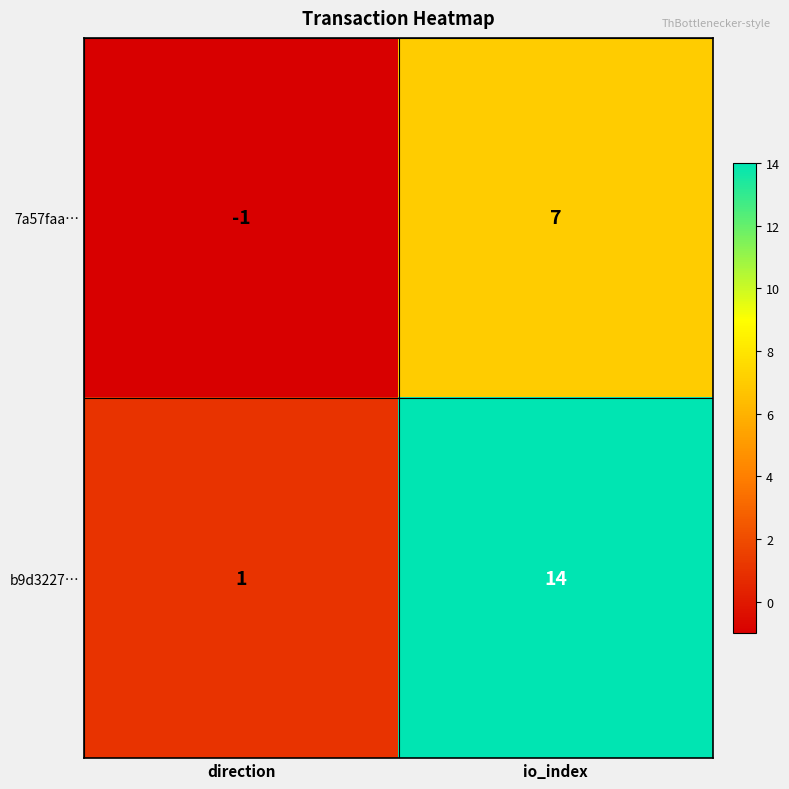

What is the sum of all b9d3227… values?

15